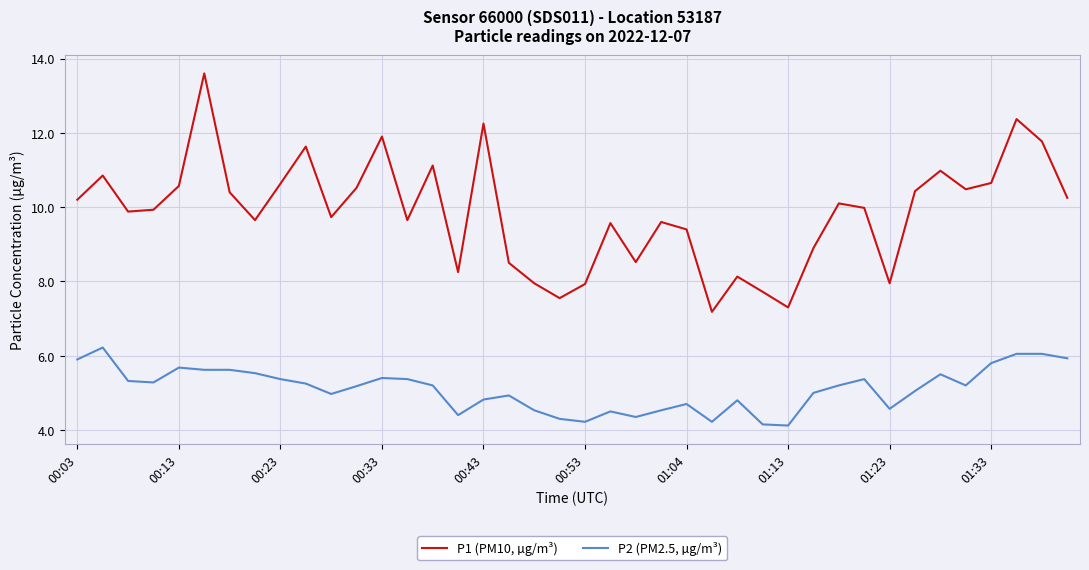

What are all the series names shown in the legend?

P1 (PM10, µg/m³), P2 (PM2.5, µg/m³)